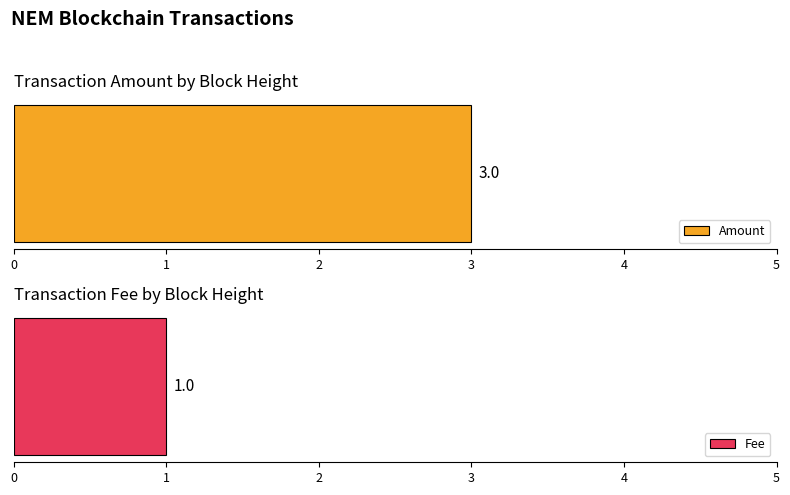

Which series has the largest total across all categories?

Amount